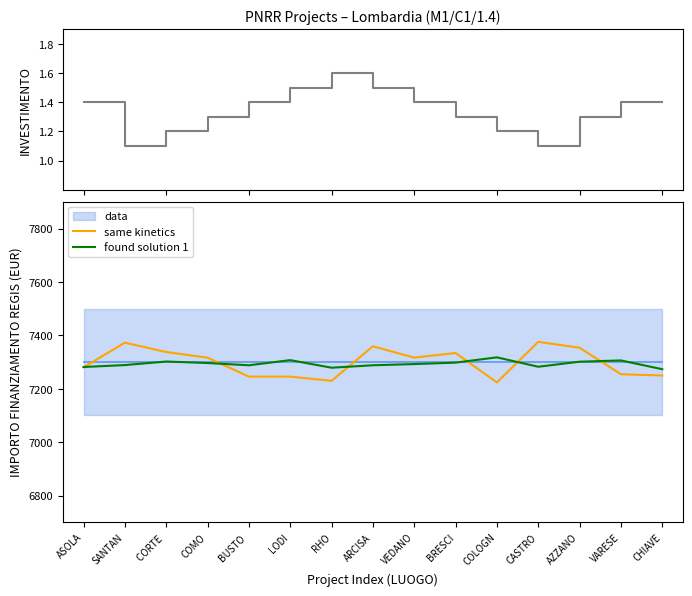

Which series ends up on top after the final intersection of same kinetics and found solution 1?

found solution 1